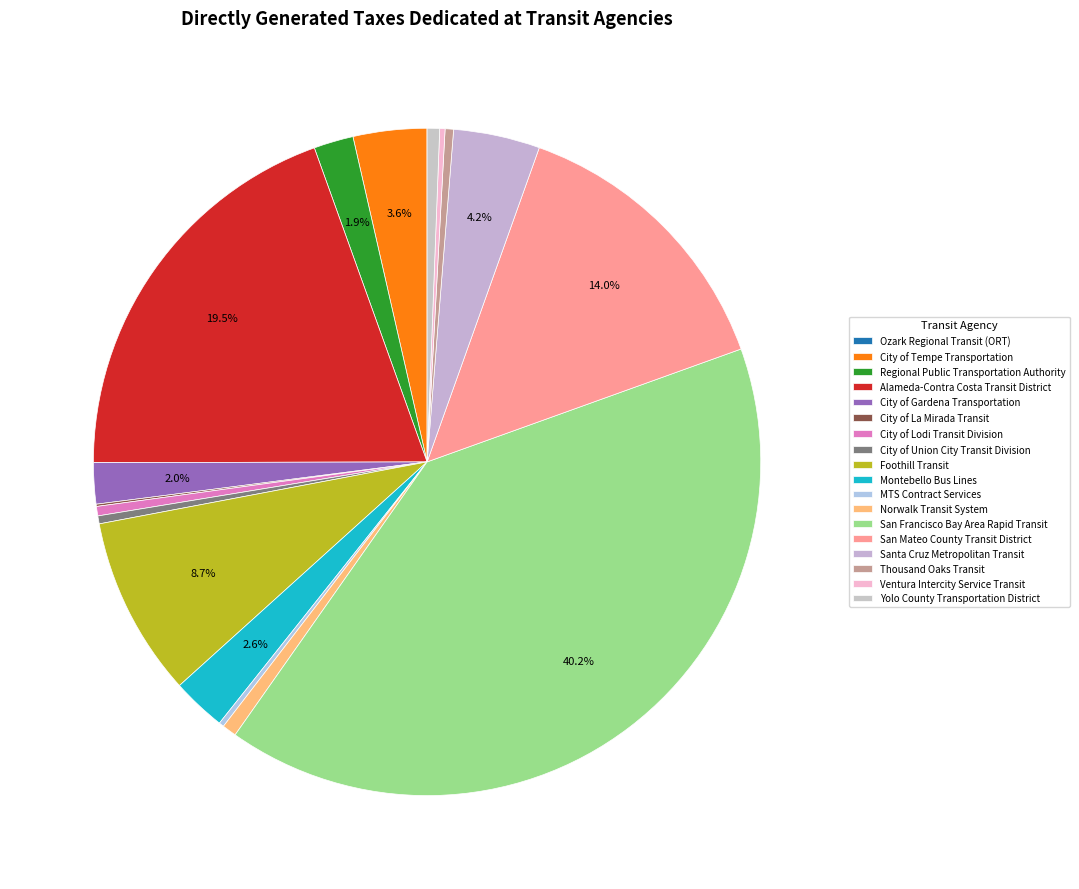

To the nearest percent, what portion does City of Gardena Transportation represent?

2%